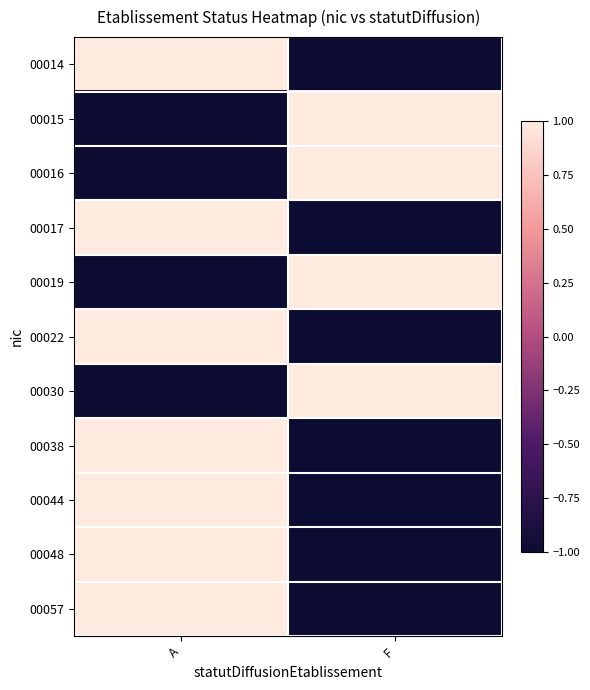

Which label corresponds to the largest value in the chart?

A